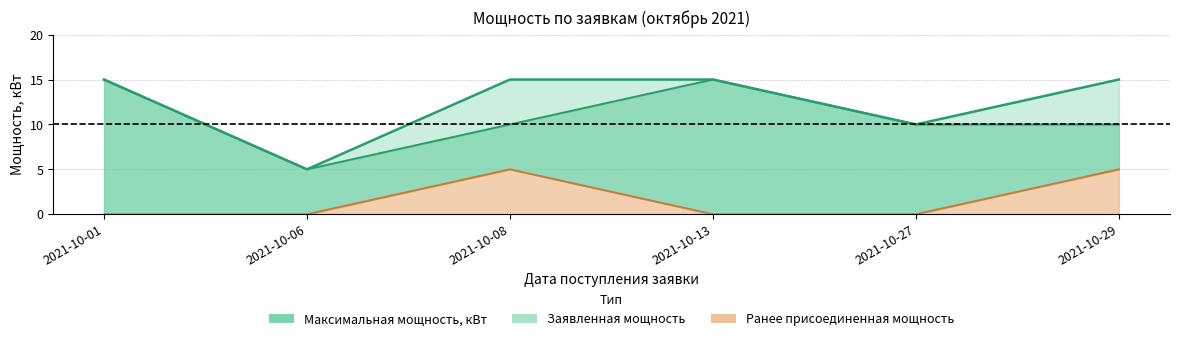

Reading left to right, list all the values displayed in this chart.

Максимальная мощность, кВт: 2021-10-01=15	2021-10-06=5	2021-10-08=15	2021-10-13=15	2021-10-27=10	2021-10-29=15
Заявленная мощность: 2021-10-01=15	2021-10-06=5	2021-10-08=10	2021-10-13=15	2021-10-27=10	2021-10-29=10
Ранее присоединенная мощность: 2021-10-01=0	2021-10-06=0	2021-10-08=5	2021-10-13=0	2021-10-27=0	2021-10-29=5